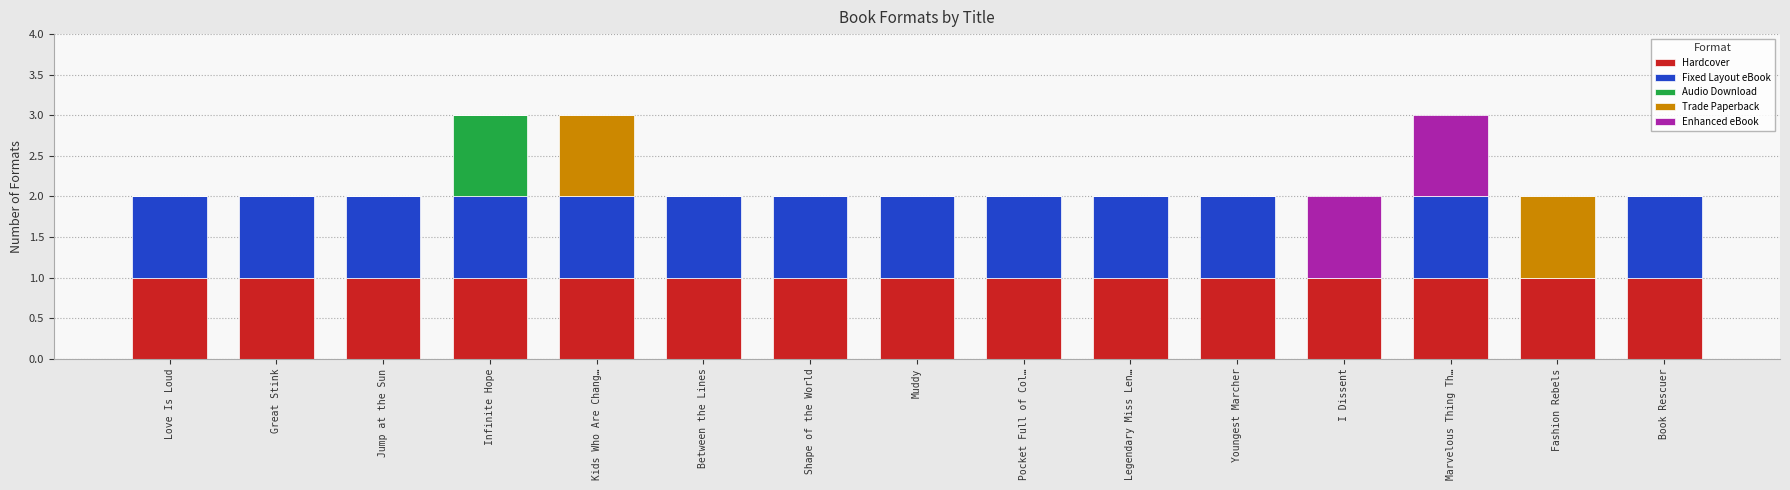

Between Shape of the World and Love Is Loud, which is larger?

Shape of the World